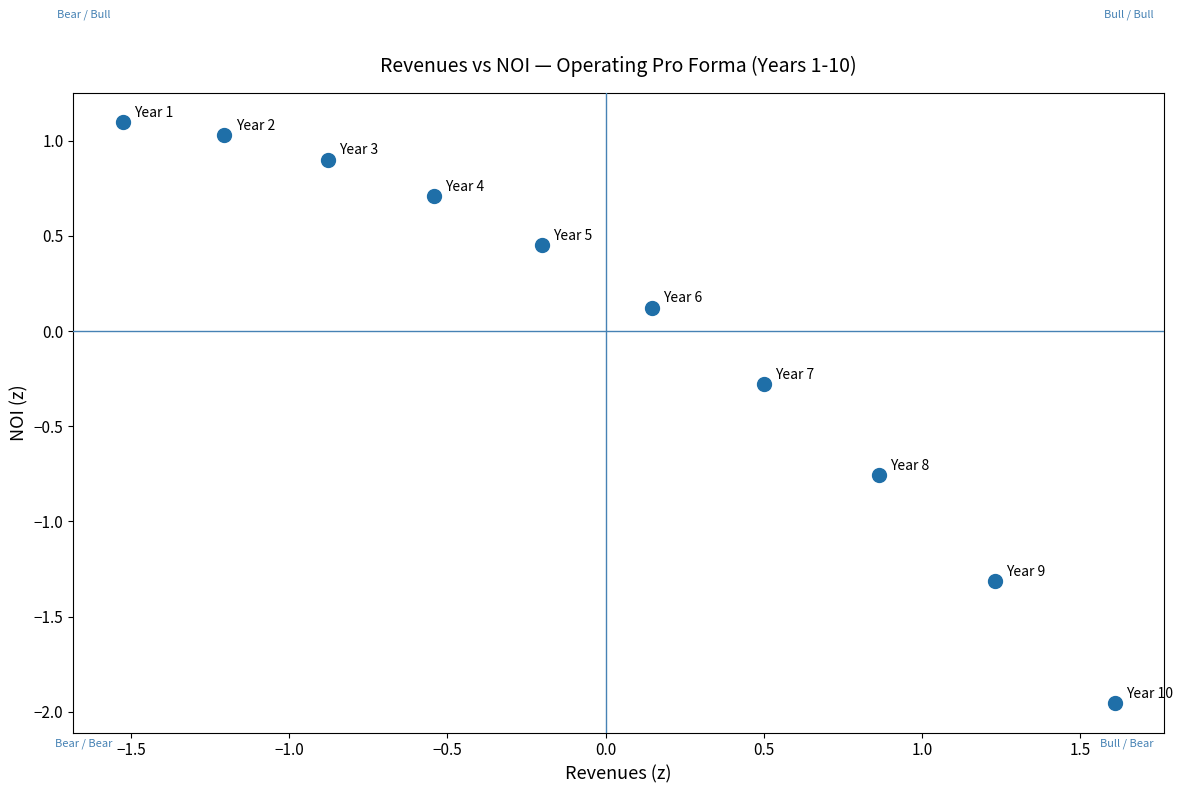

What is the range of Y values (max minus min)?

3.1